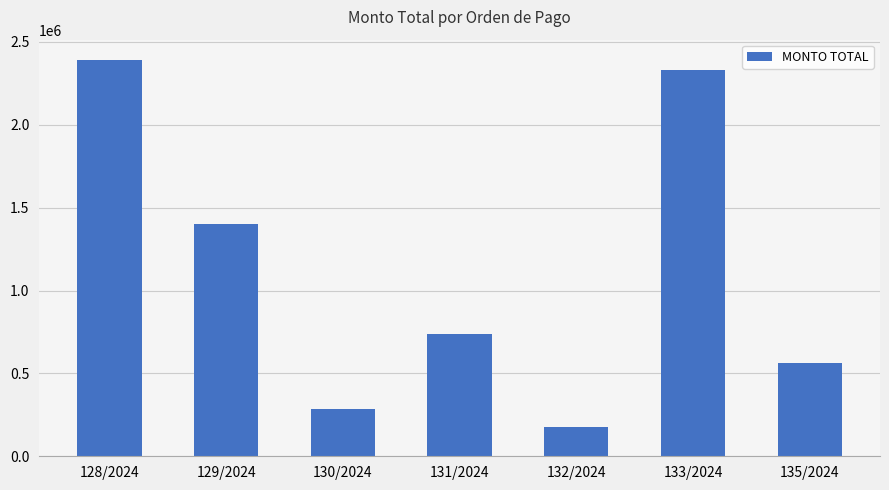

The chart shows a value of 2394067 at 128/2024. True or false?

True